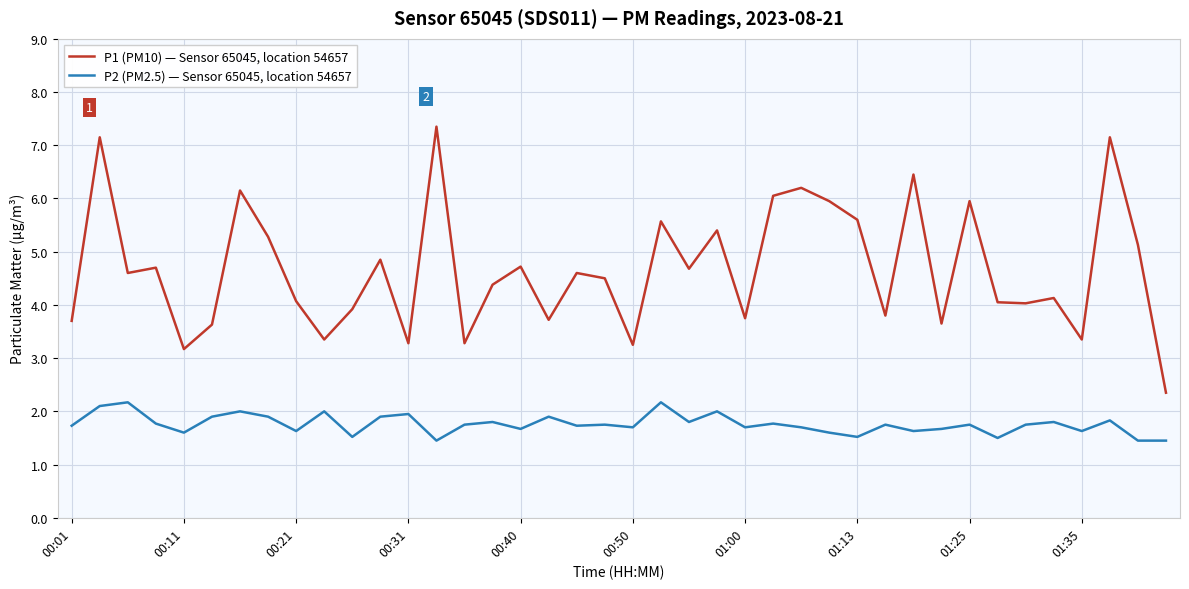

Which series has the largest range (max minus min)?

P1 (PM10) — Sensor 65045, location 54657